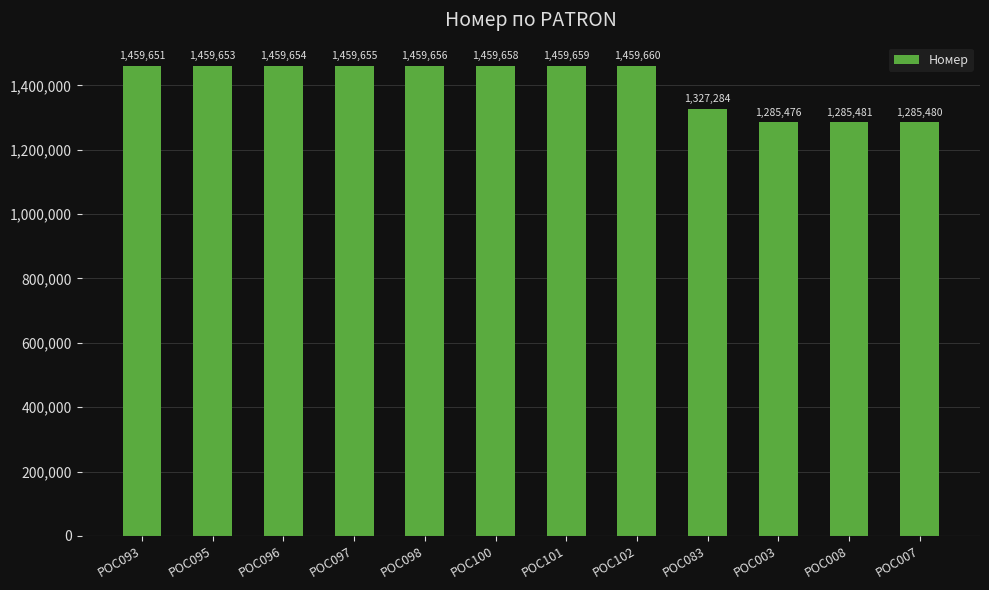

Reading left to right, transcribe all the data shown in this chart.

1459651	1459653	1459654	1459655	1459656	1459658	1459659	1459660	1327284	1285476	1285481	1285480